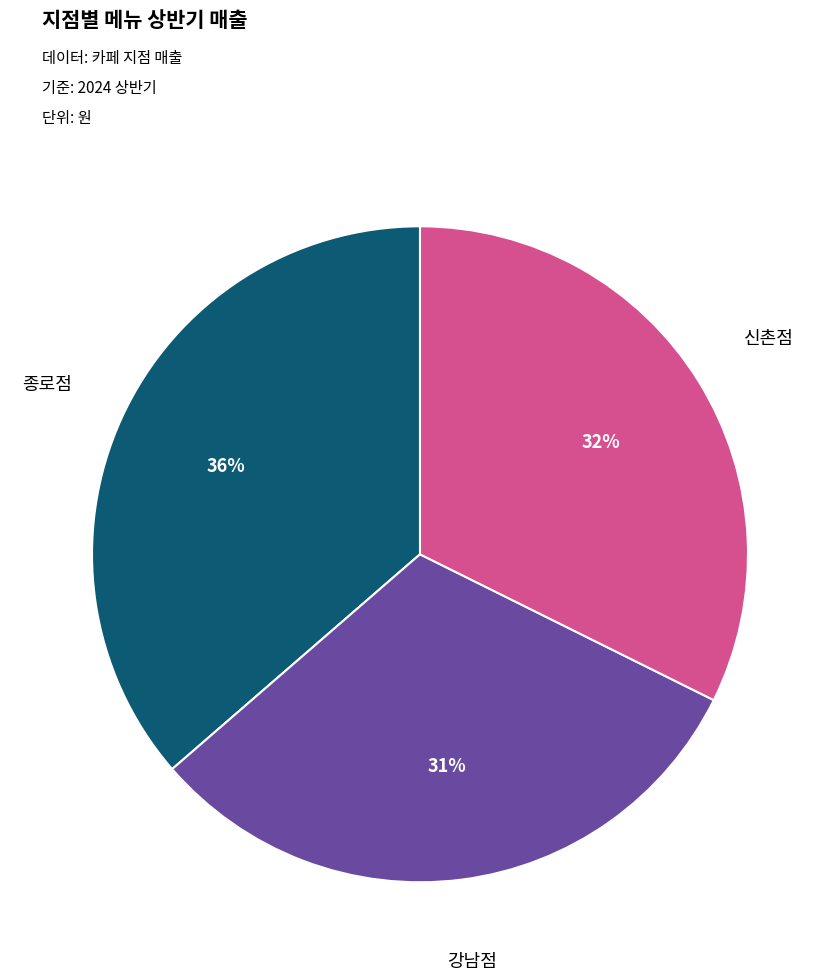

To the nearest percent, what is the average slice percentage?

33%